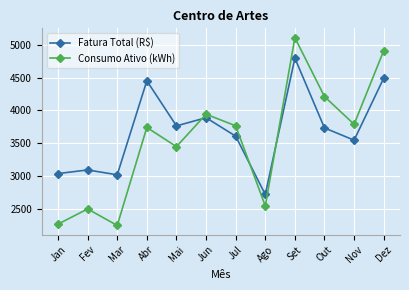

Rank the series by their average value, from highest to lowest.

Fatura Total (R$), Consumo Ativo (kWh)